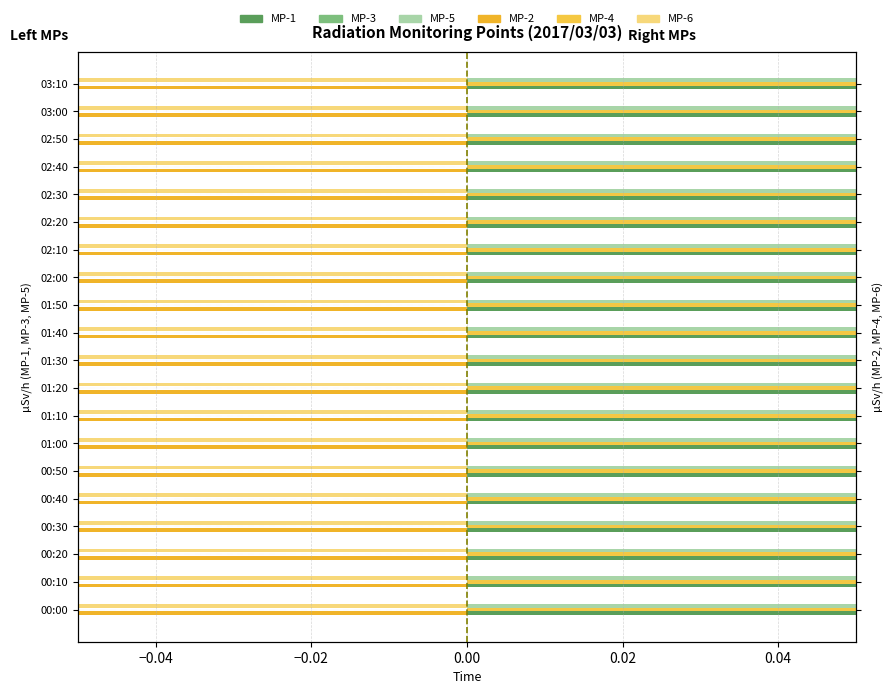

Rank the series by their maximum value, from highest to lowest.

MP-1, MP-3, MP-5, MP-4, MP-2, MP-6